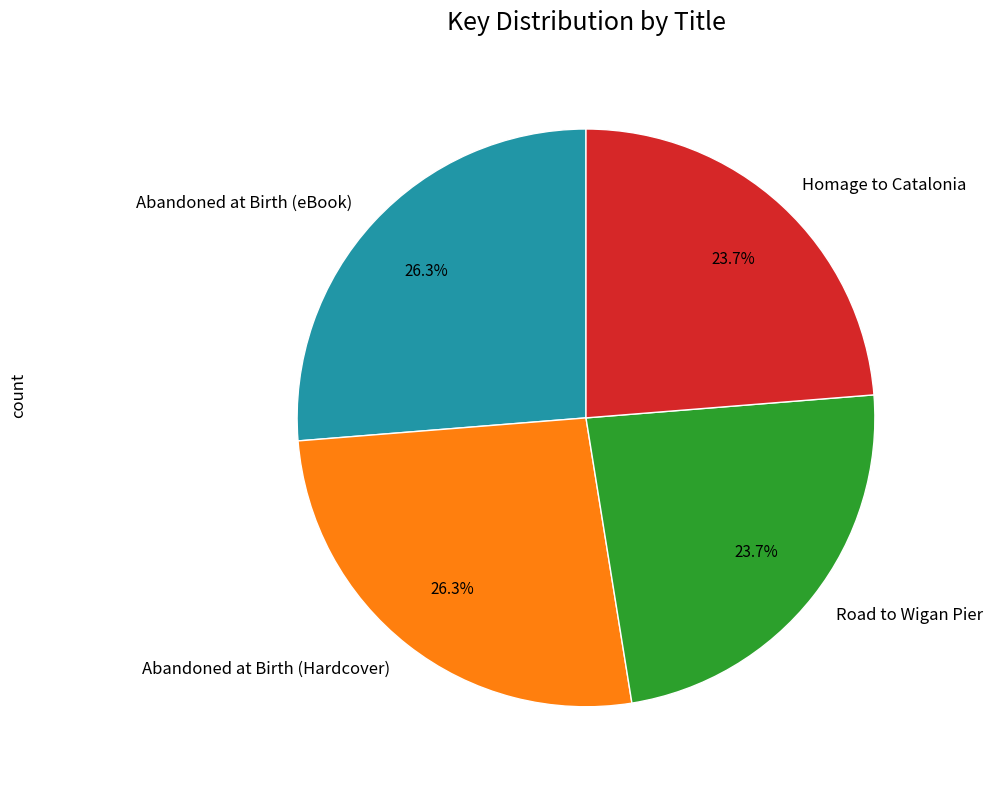

How many slices are in this pie chart?

4